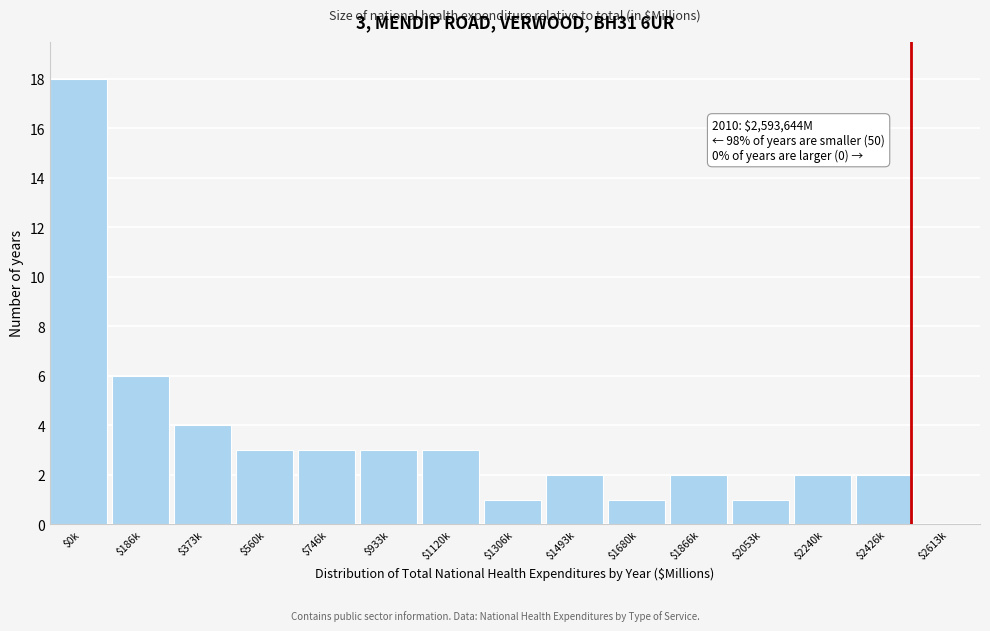

The chart shows a value of 3 at $746k. True or false?

True